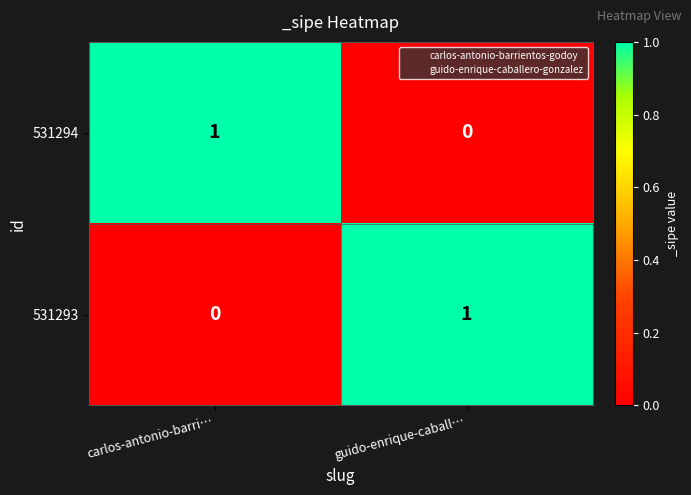

Rank the categories by 531294 value from highest to lowest.

carlos-antonio-barri…, guido-enrique-caball…